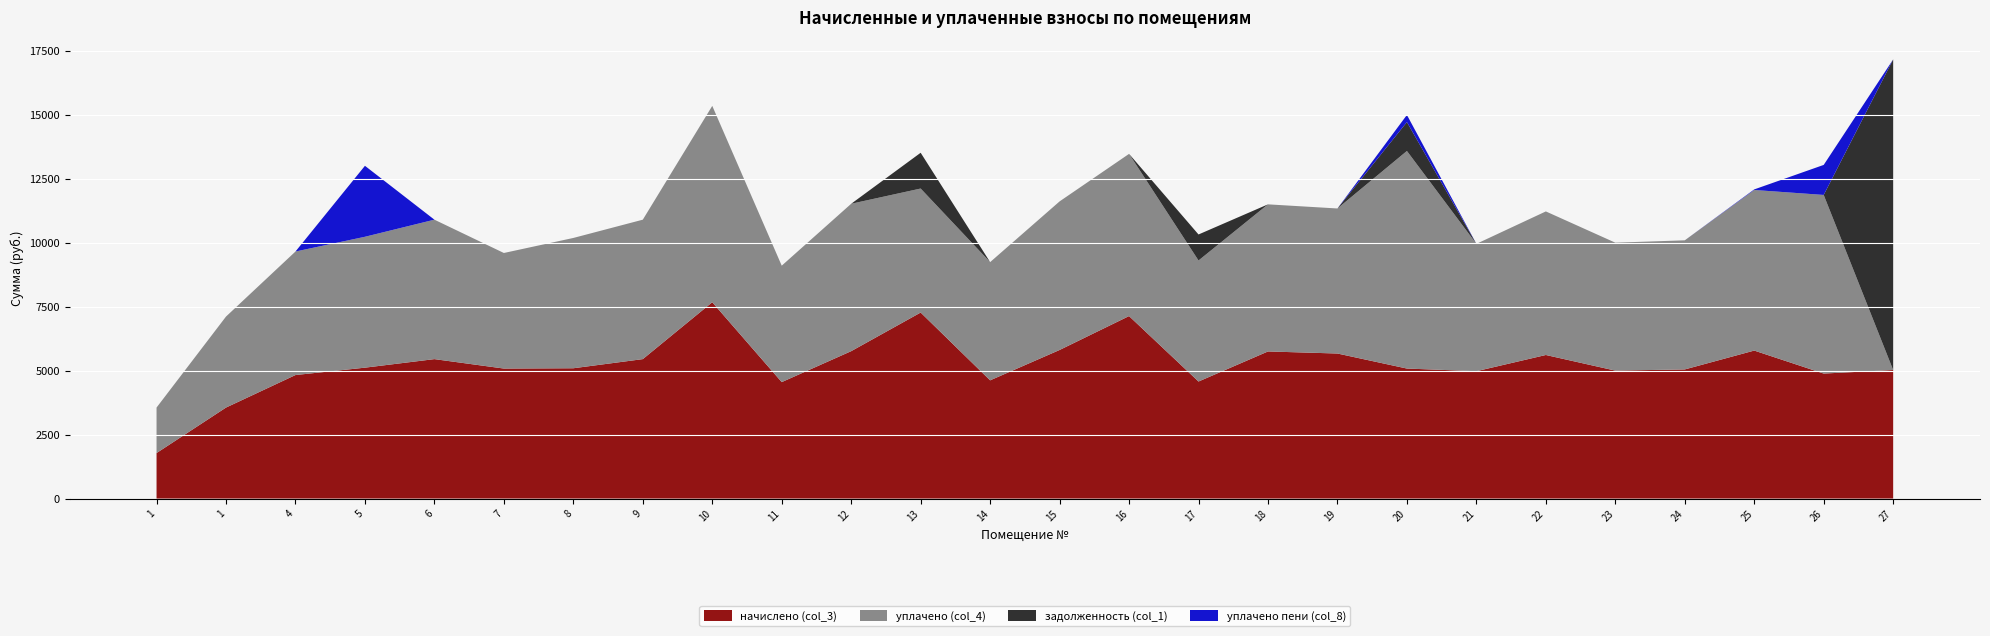

Reading right to left, extract all data points from this chart.

начислено (col_3): 27=5022.7	26=4884.5	25=5783.0	24=5045.8	23=4999.7	22=5610.2	21=4976.6	20=5080.3	19=5667.8	18=5748.5	17=4573.5	16=7131.0	15=5806.1	14=4619.5	13=7269.1	12=5760.0	11=4550.4	10=7672.3	9=5448.9	8=5091.8	7=5080.3	6=5449.0	5=5114.9	4=4826.9	1=3555.8	1=1777.9
уплачено (col_4): 27=0.0	26=6980.3	25=6275.4	24=5045.8	23=4999.7	22=5610.2	21=4976.6	20=8502.5	19=5667.8	18=5748.5	17=4729.7	16=6338.6	15=5806.1	14=4619.5	13=4846.1	12=5760.0	11=4550.4	10=7672.3	9=5448.9	8=5091.8	7=4515.8	6=5449.0	5=5114.9	4=4826.9	1=3555.8	1=1777.9
задолженность (col_1): 27=12138.2	26=0.0	25=0.0	24=0.0	23=0.0	22=0.0	21=0.0	20=1129.0	19=0.0	18=0.0	17=1016.3	16=0.0	15=0.0	14=0.0	13=1397.7	12=0.0	11=0.0	10=0.0	9=0.0	8=0.0	7=0.0	6=0.0	5=0.0	4=0.0	1=0.0	1=0.0
уплачено пени (col_8): 27=0.0	26=1173.0	25=22.3	24=0.0	23=0.0	22=0.0	21=0.0	20=278.6	19=0.0	18=0.0	17=0.0	16=0.0	15=0.0	14=0.3	13=0.0	12=0.0	11=0.0	10=0.0	9=0.0	8=0.0	7=0.0	6=0.0	5=2773.1	4=0.0	1=0.0	1=0.0